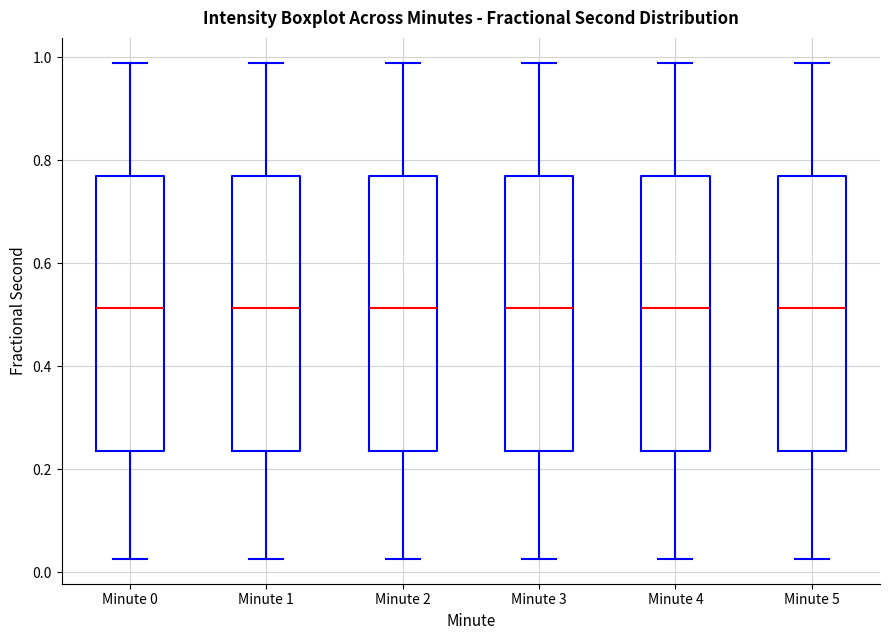

Where is the upper edge of the box for Minute 0 on the y-axis? The values are not printed on the chart, so give them approximately, as read against the axis.

0.76